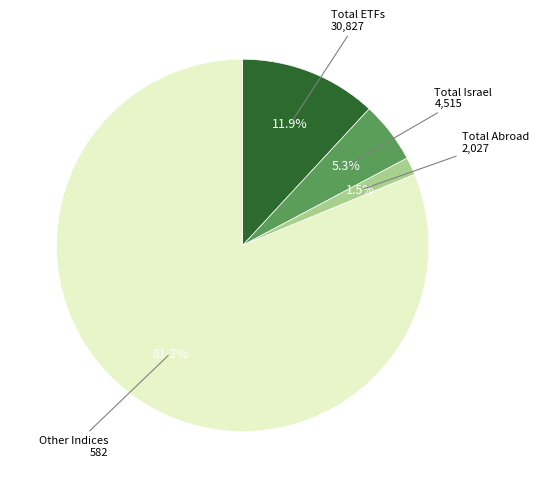

To the nearest percent, what is the difference between the largest and smallest slice percentages?

80%